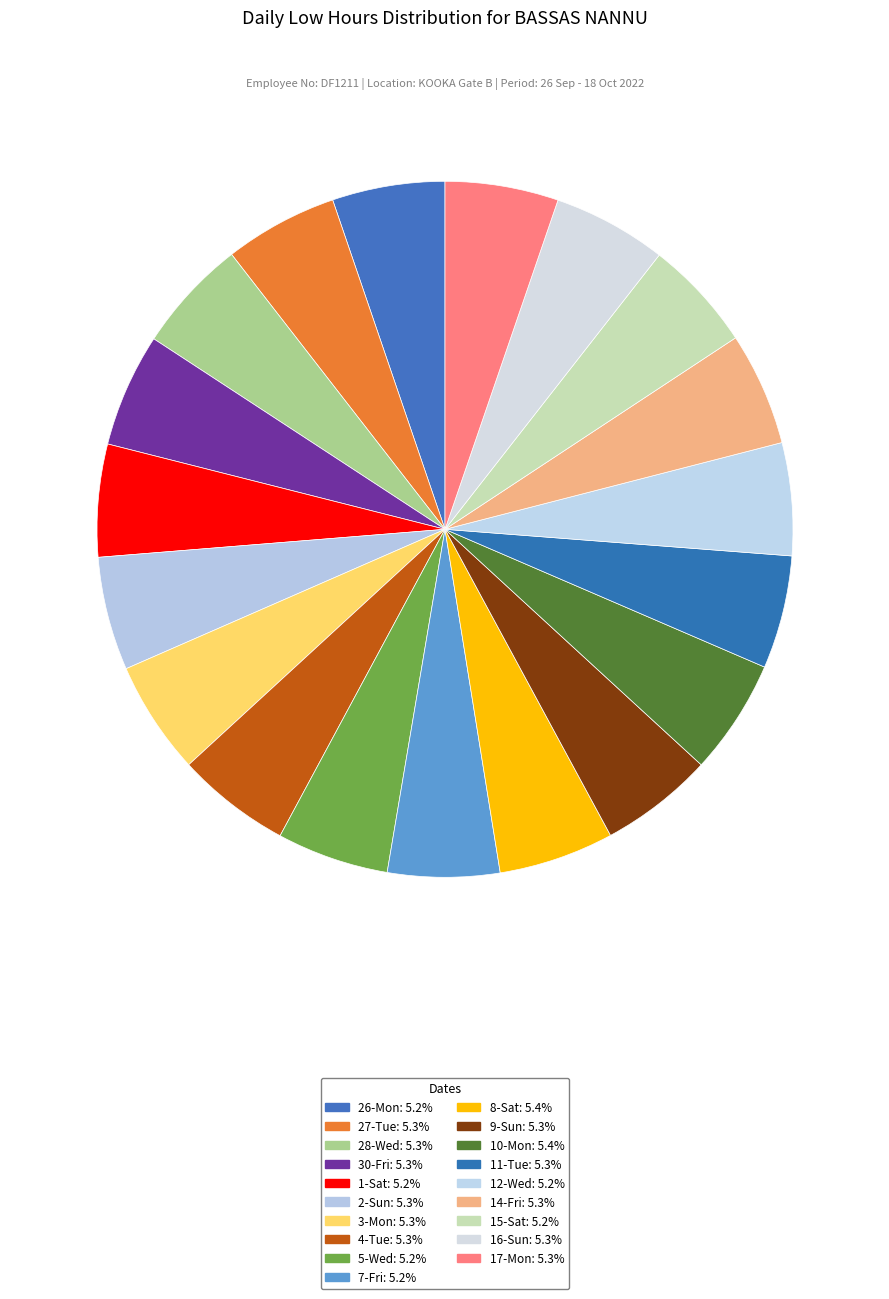

Which slice is the largest?

8-Sat